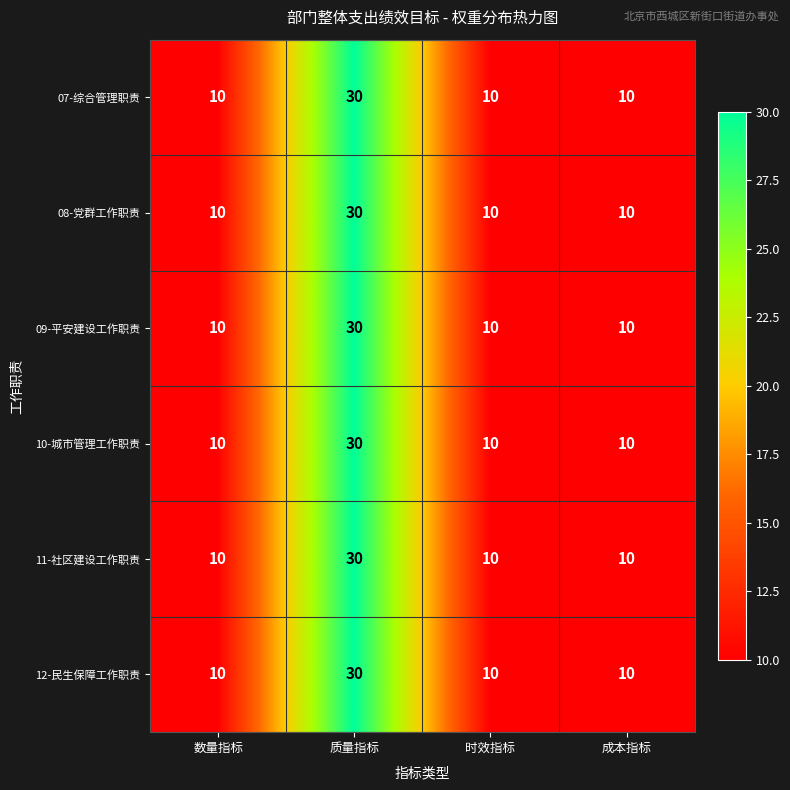

Which label corresponds to the largest value in the chart?

质量指标